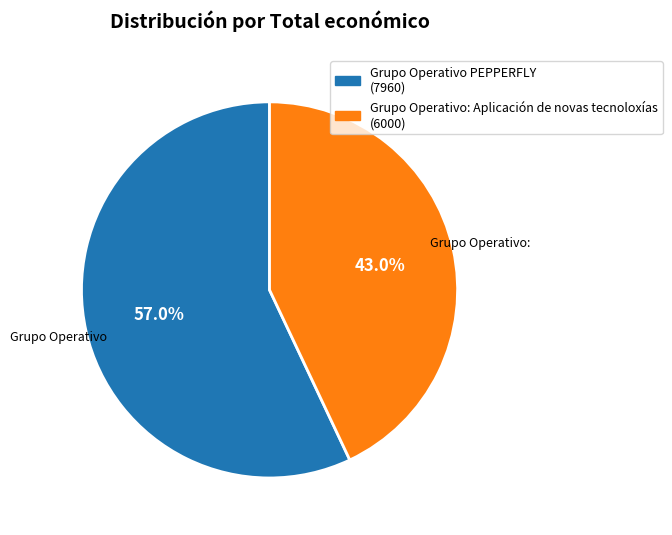

Does Grupo Operativo PEPPERFLY represent more than half of the total?

Yes